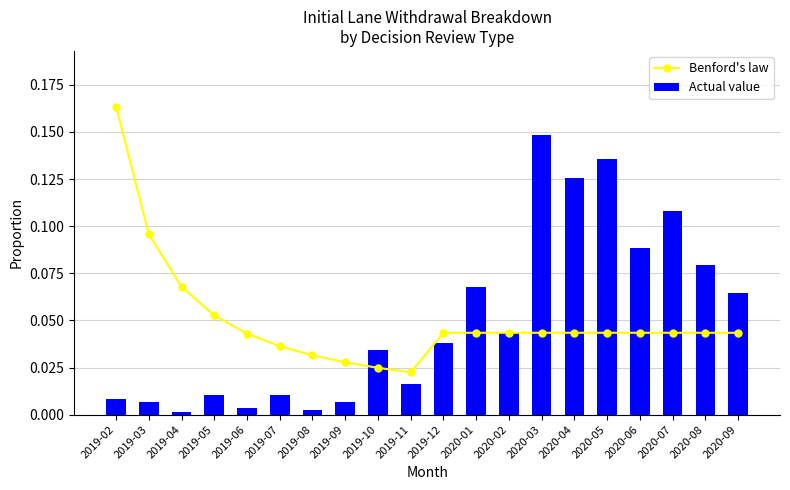

Reading right to left, extract all data points from this chart.

Benford's law: 0.0	0.0	0.0	0.0	0.0	0.0	0.0	0.0	0.0	0.0	0.0	0.0	0.0	0.0	0.0	0.0	0.1	0.1	0.1	0.2
Actual value: 0.1	0.1	0.1	0.1	0.1	0.1	0.1	0.0	0.1	0.0	0.0	0.0	0.0	0.0	0.0	0.0	0.0	0.0	0.0	0.0